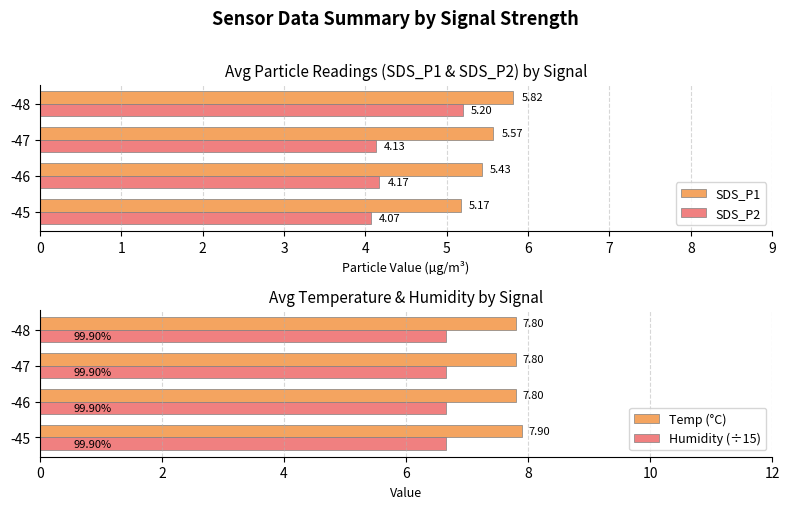

What is the lowest value of the Temp (°C) series?

7.8